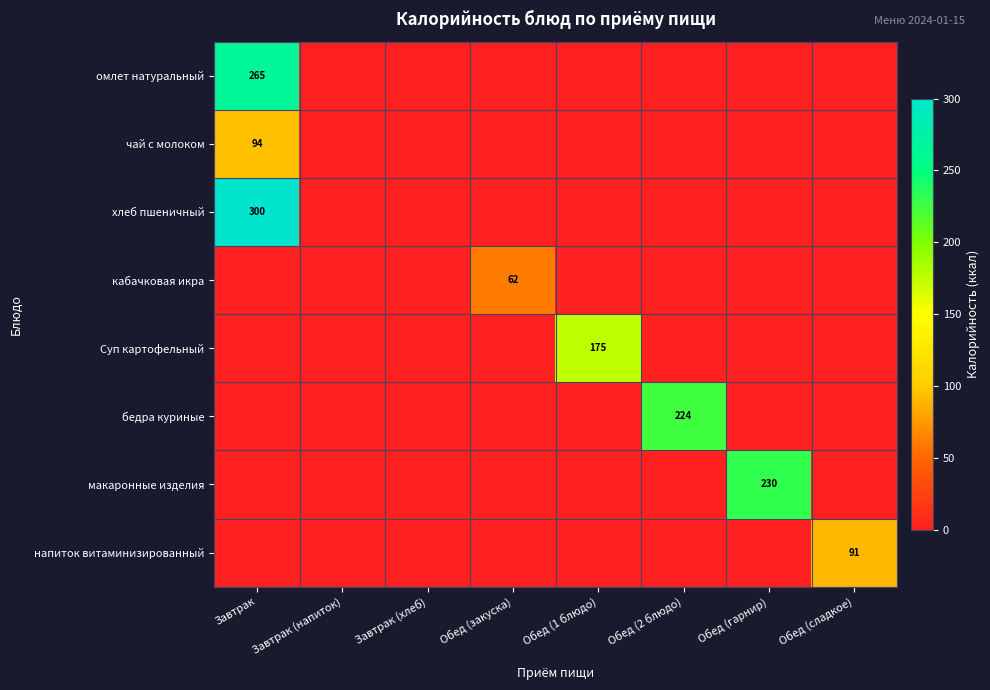

The value of макаронные изделия at Завтрак (хлеб) is -94. True or false?

False